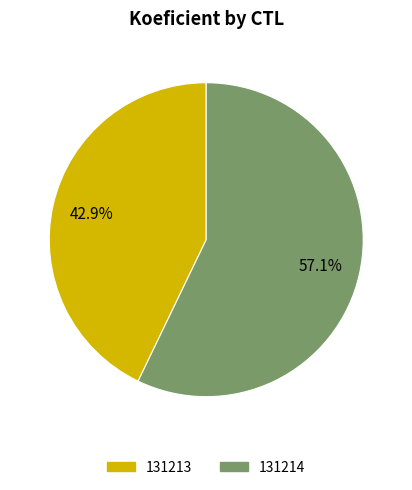

Is 131213 the majority of the pie?

No